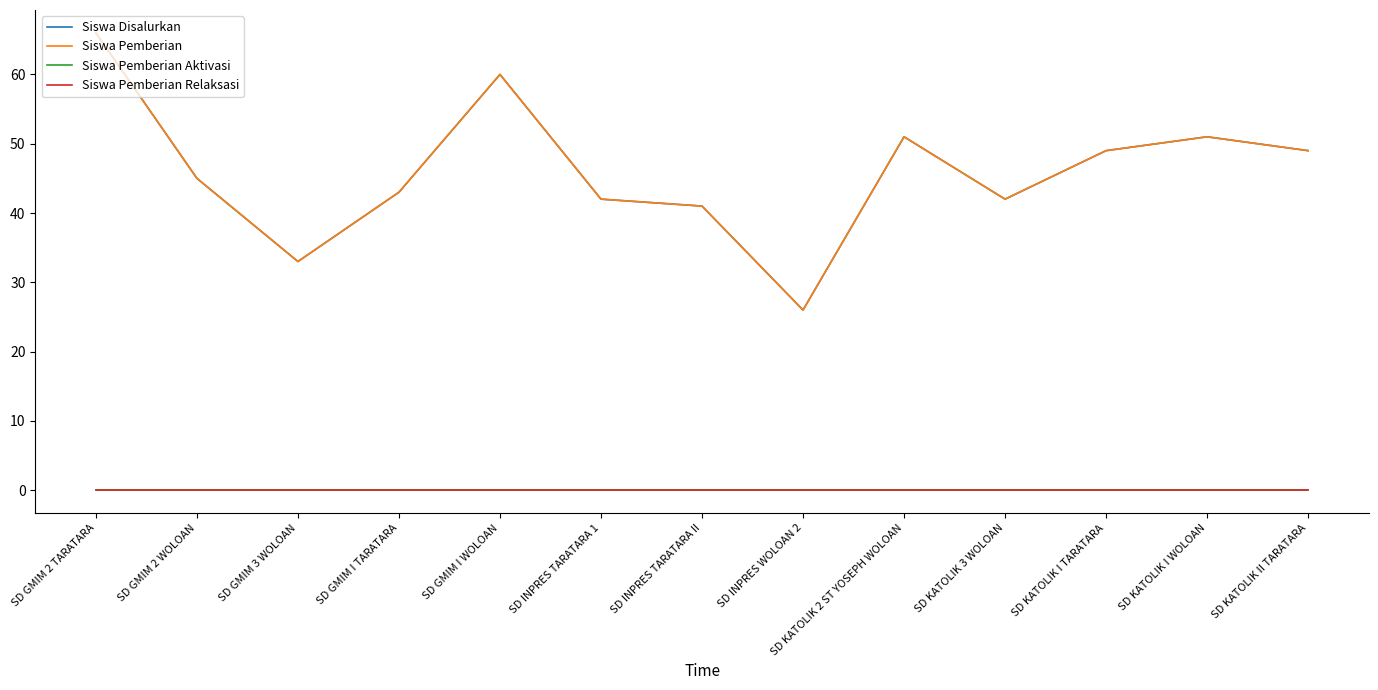

How many lines are shown in the chart?

4